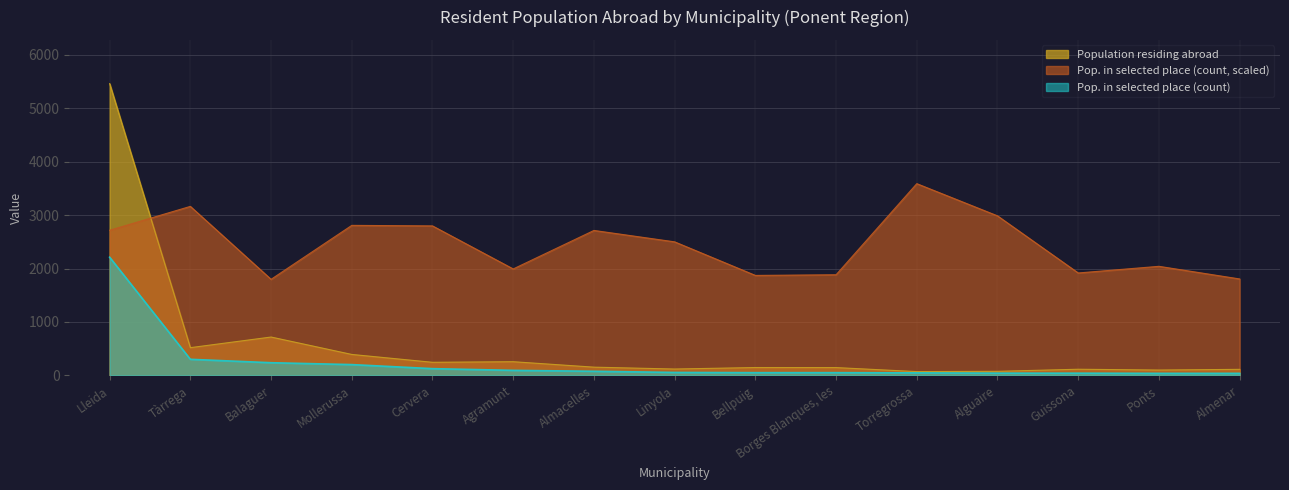

What is the sum of the Population in selected place (%) values at Cervera and Torregrossa?

6386.1